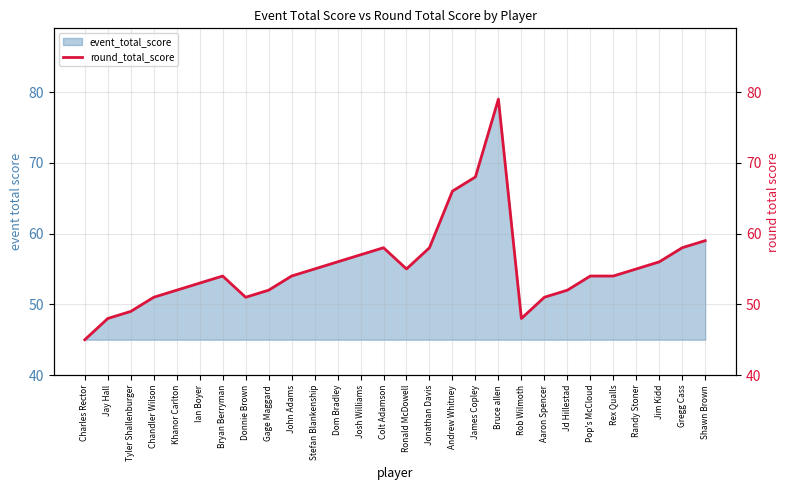

How many lines are shown in the chart?

1